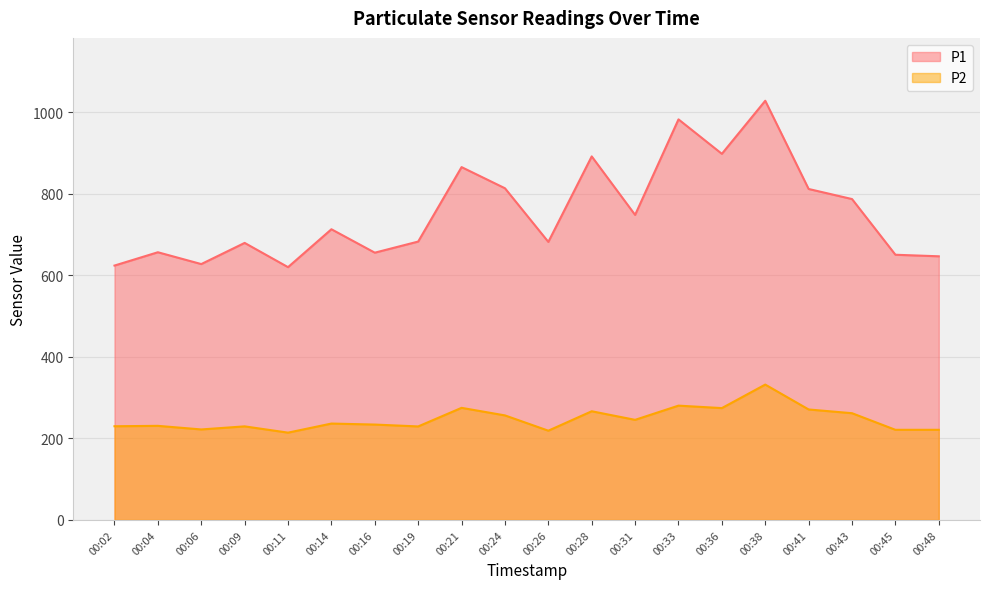

How many interior local peaks does the P2 series have?

7